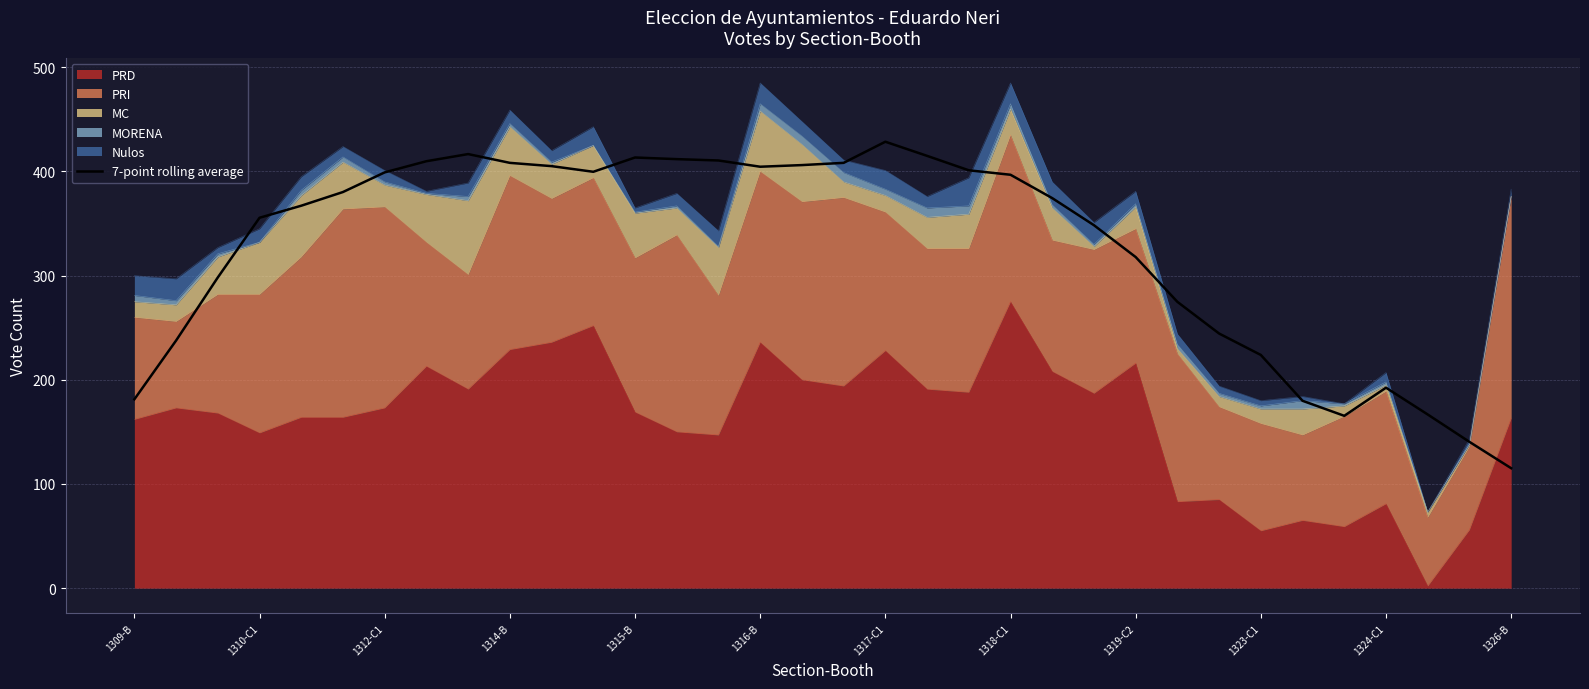

How many interior local peaks (higher than both neighbors) does the data have?

4